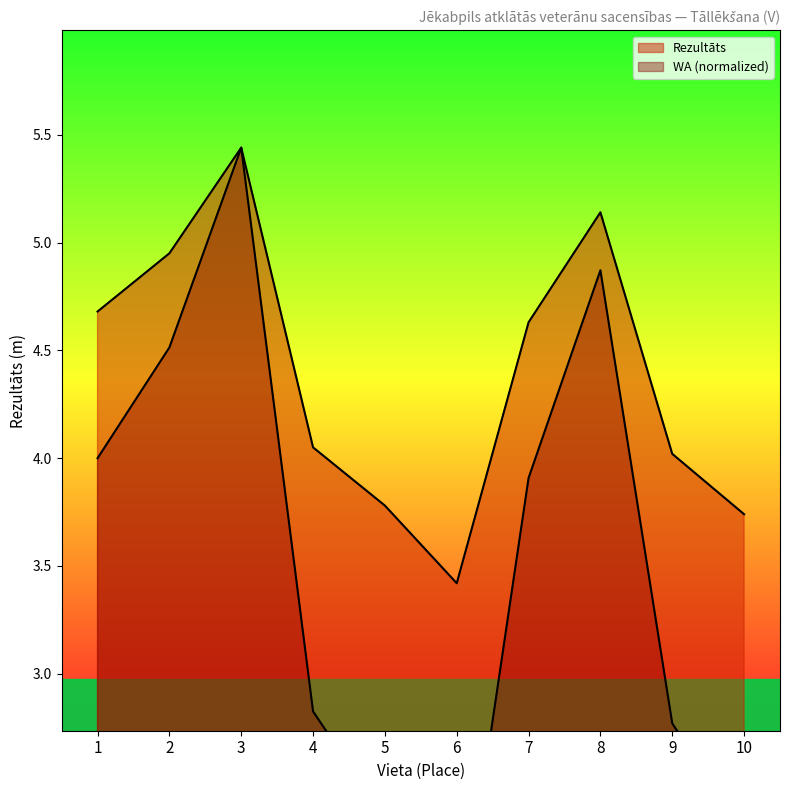

What is the total value across all series at 2?

9.5